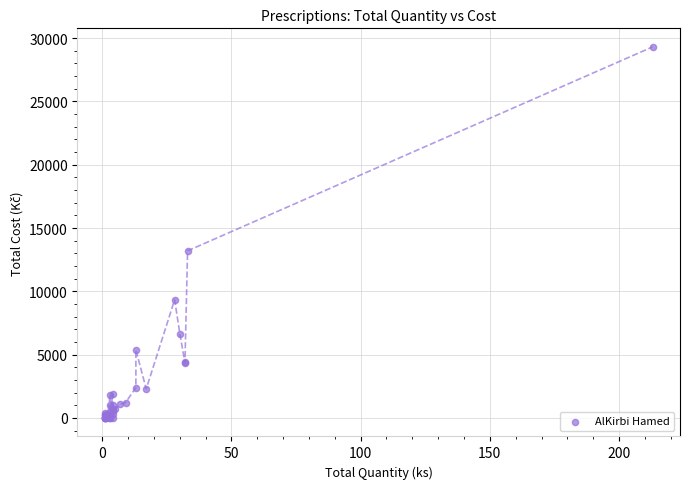

What Y value in the scatter plot is closest to 14654?

13197.4